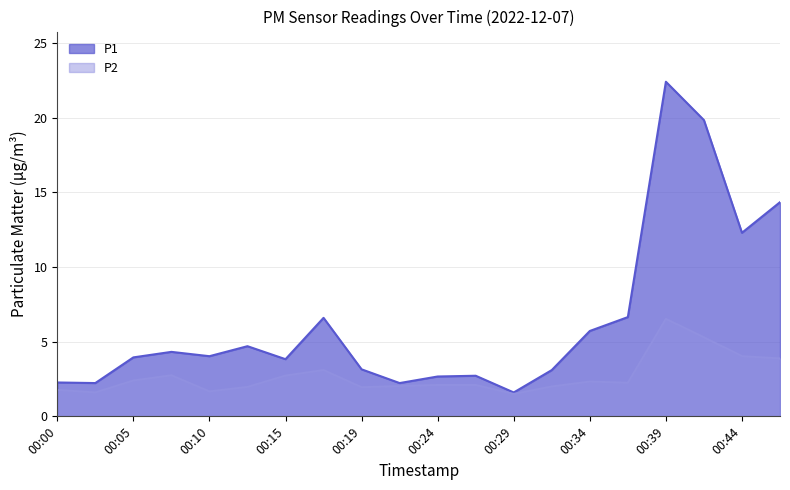

True or false: P2 and P1 cross at least once.

False